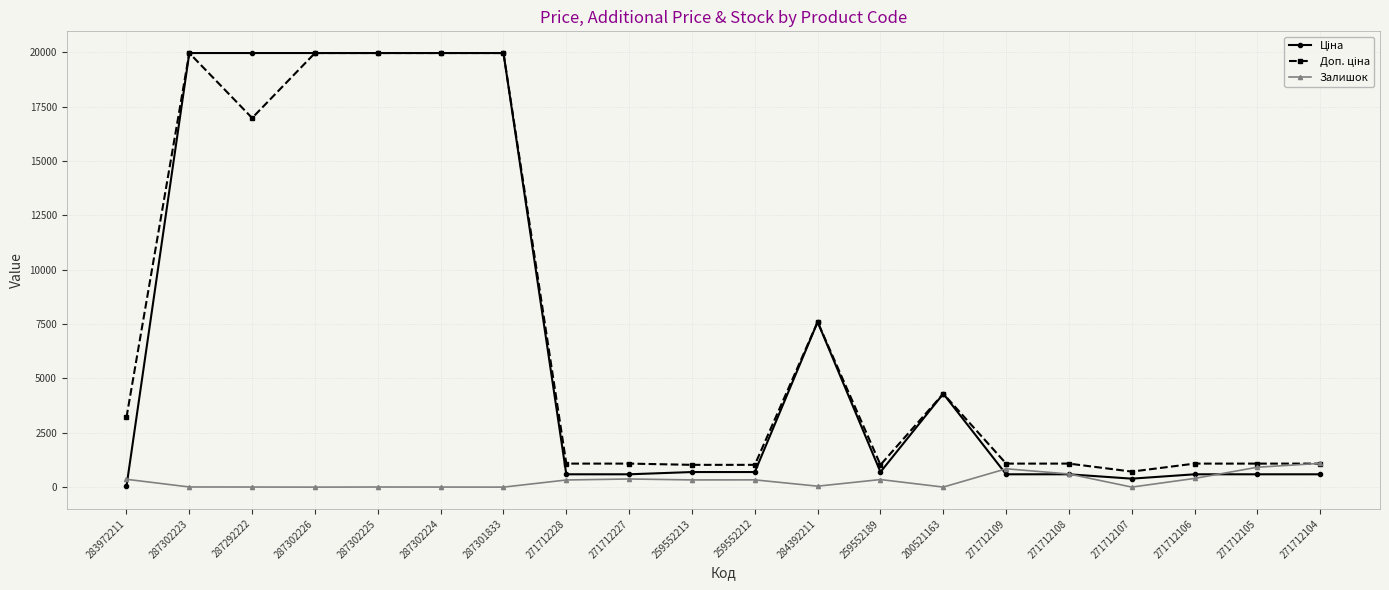

True or false: Залишок has a value of 3.0 at 287302224.

True